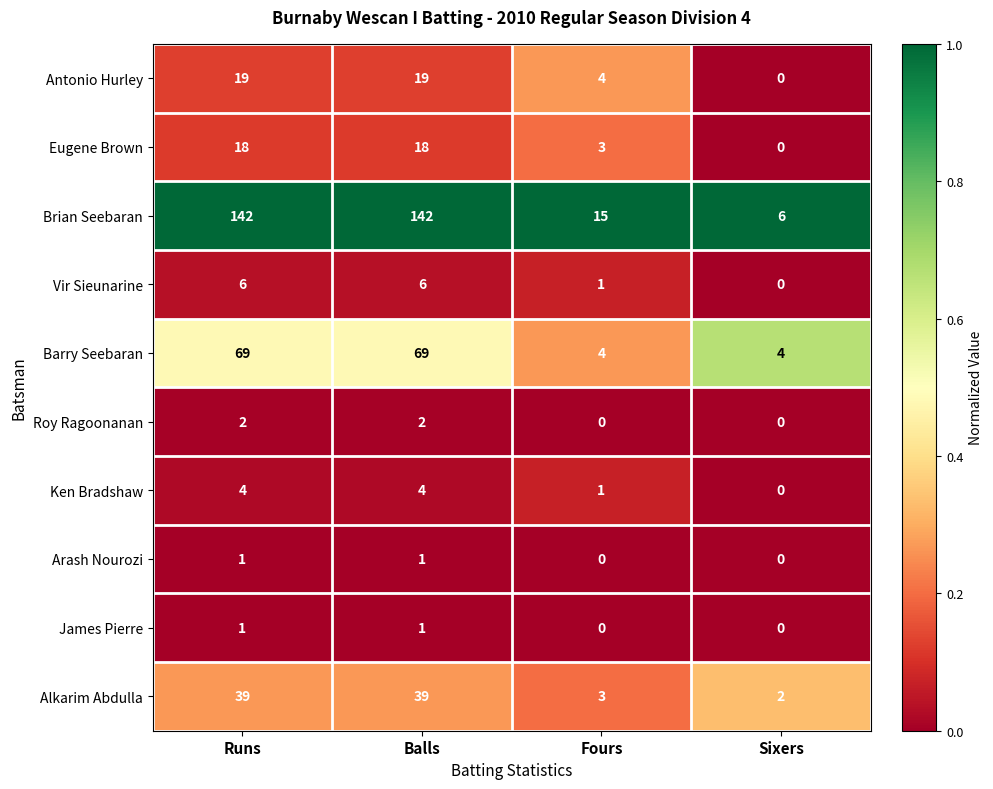

Count the Vir Sieunarine values in the range 1 to 6.

3